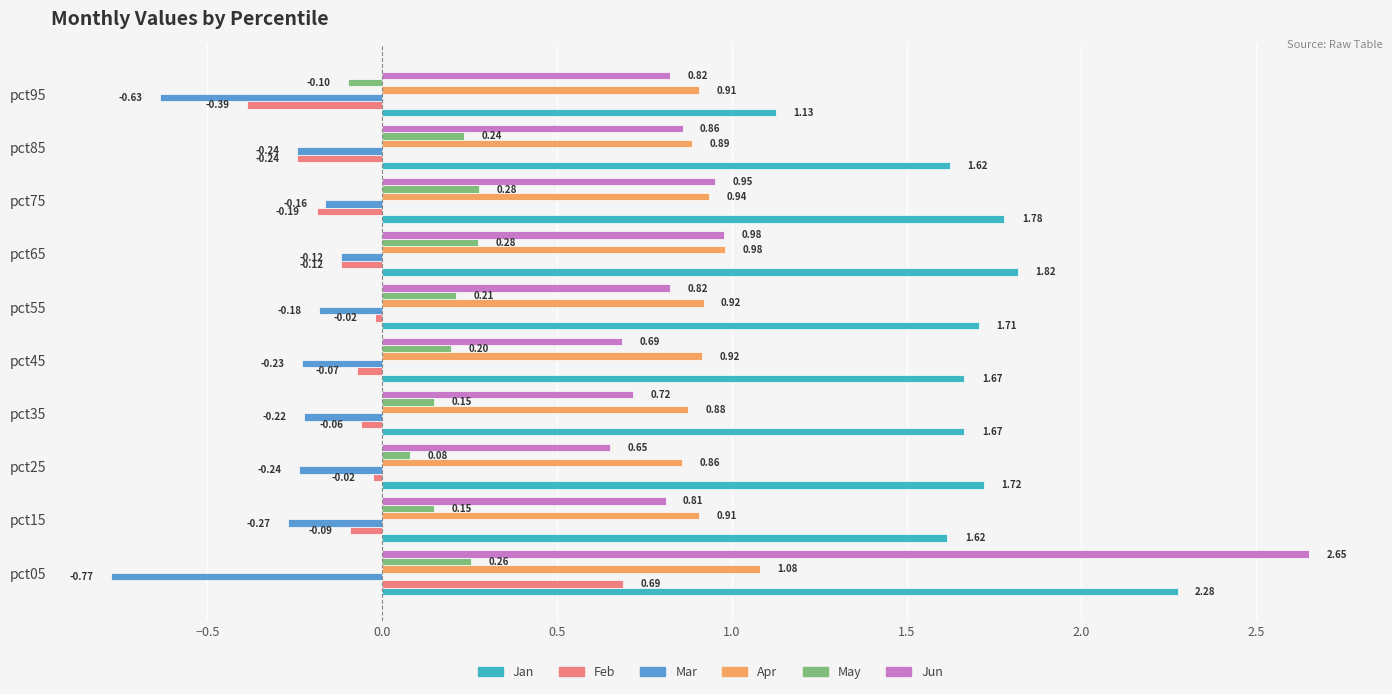

What is the sum of the Mar values at pct25 and pct15?

-0.5